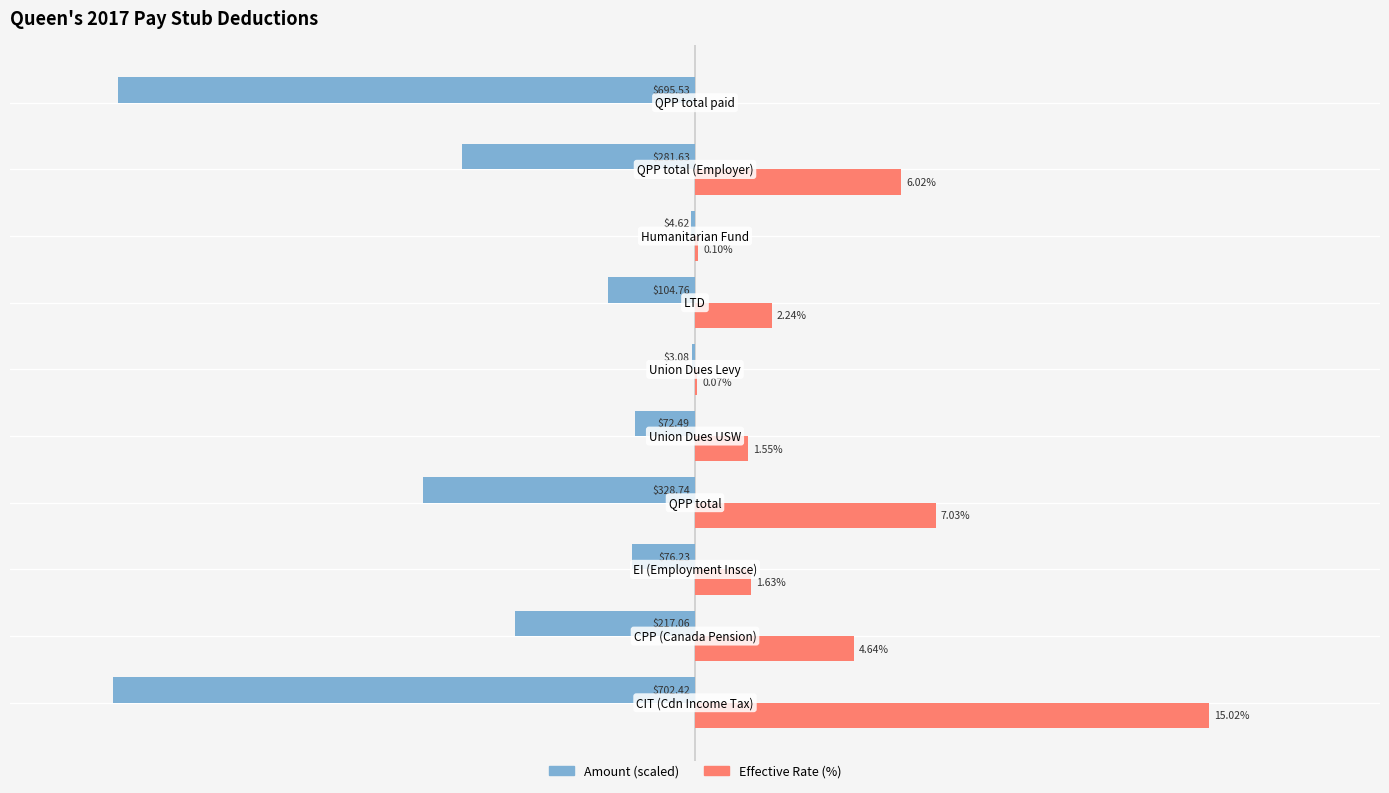

Which series has the largest total across all categories?

Effective Rate (%)